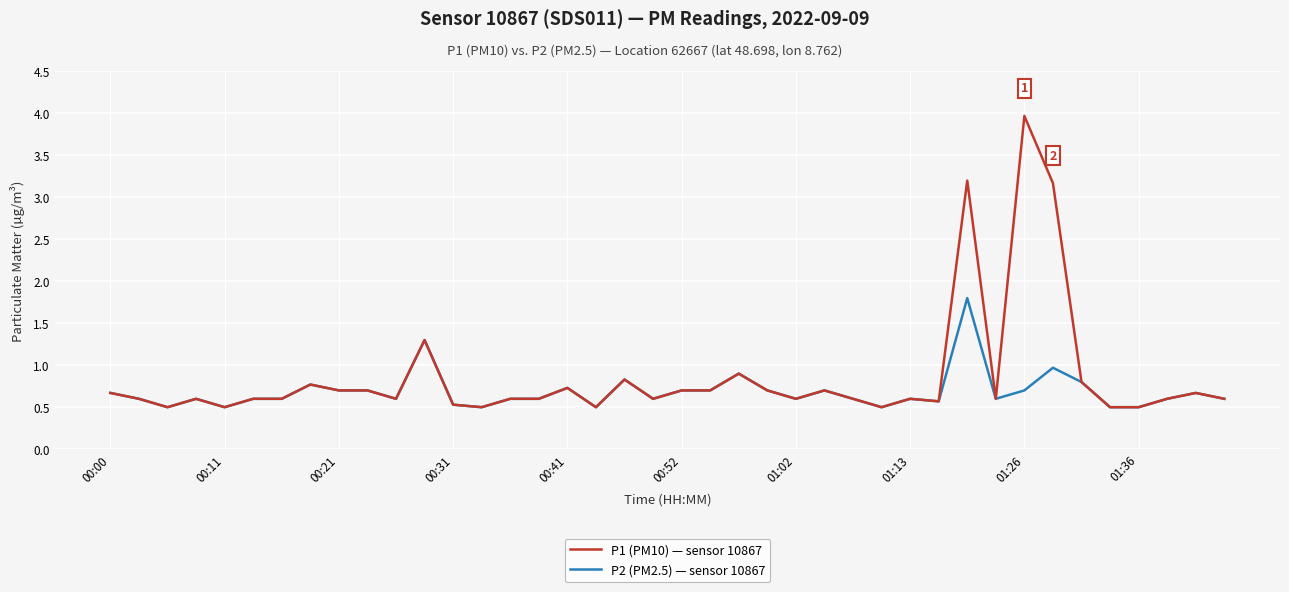

What are all the series names shown in the legend?

P1 (PM10) — sensor 10867, P2 (PM2.5) — sensor 10867